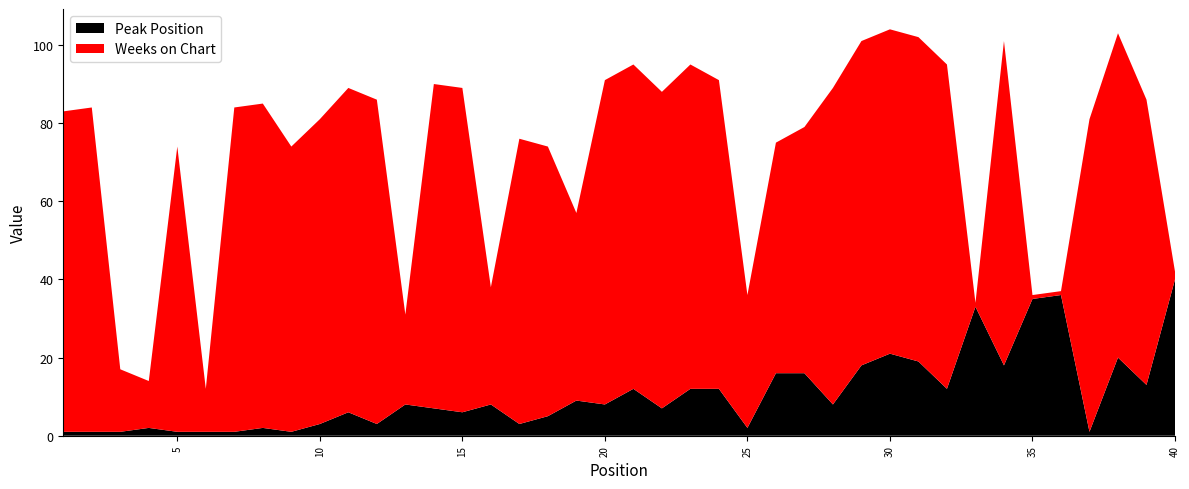

Reading left to right, what are all the values shown in this chart?

Peak Position: 1=1	2=1	3=1	4=2	5=1	6=1	7=1	8=2	9=1	10=3	11=6	12=3	13=8	14=7	15=6	16=8	17=3	18=5	19=9	20=8	21=12	22=7	23=12	24=12	25=2	26=16	27=16	28=8	29=18	30=21	31=19	32=12	33=33	34=18	35=35	36=36	37=1	38=20	39=13	40=40
Weeks on Chart: 1=82	2=83	3=16	4=12	5=73	6=11	7=83	8=83	9=73	10=78	11=83	12=83	13=23	14=83	15=83	16=30	17=73	18=69	19=48	20=83	21=83	22=81	23=83	24=79	25=34	26=59	27=63	28=81	29=83	30=83	31=83	32=83	33=1	34=83	35=1	36=1	37=80	38=83	39=73	40=2